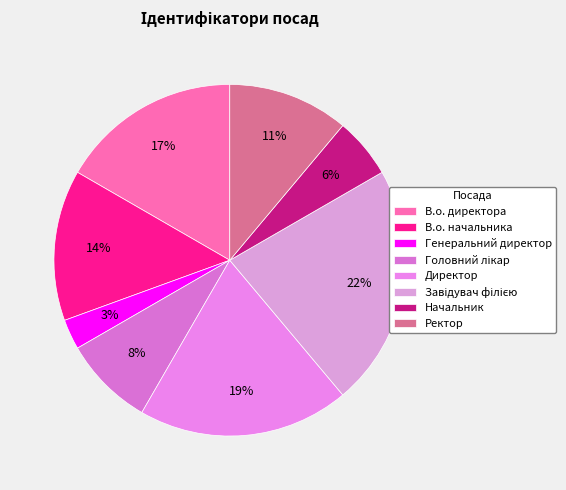

How many segments does this pie chart have?

8